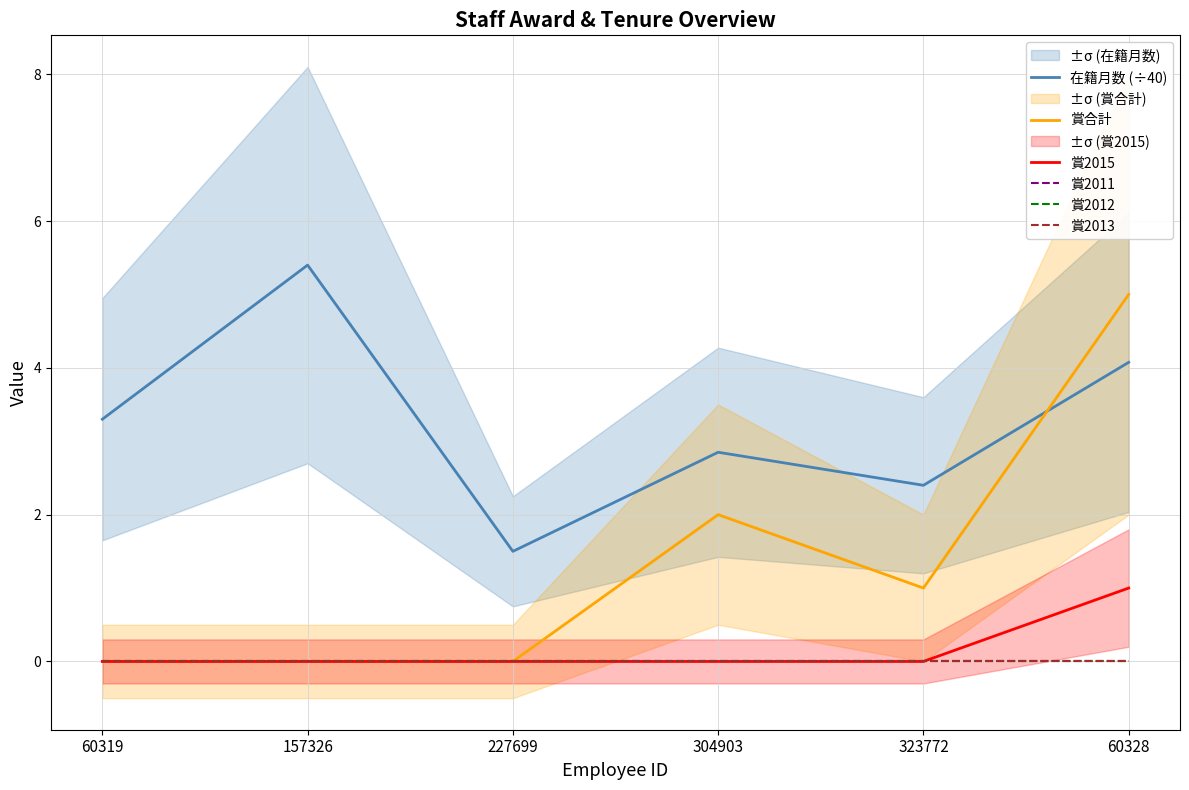

What is the average value of the 賞2015 series?

0.2